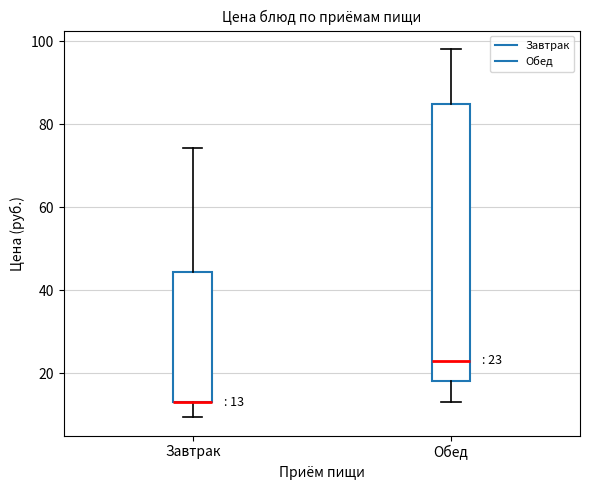

Which box is the tallest, from its lower edge to its upper edge?

Обед